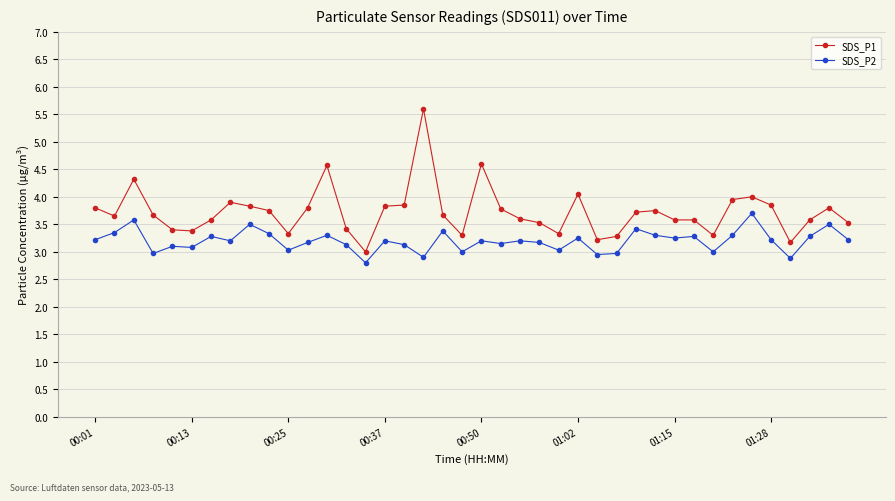

Count the number of data series in this chart.

2